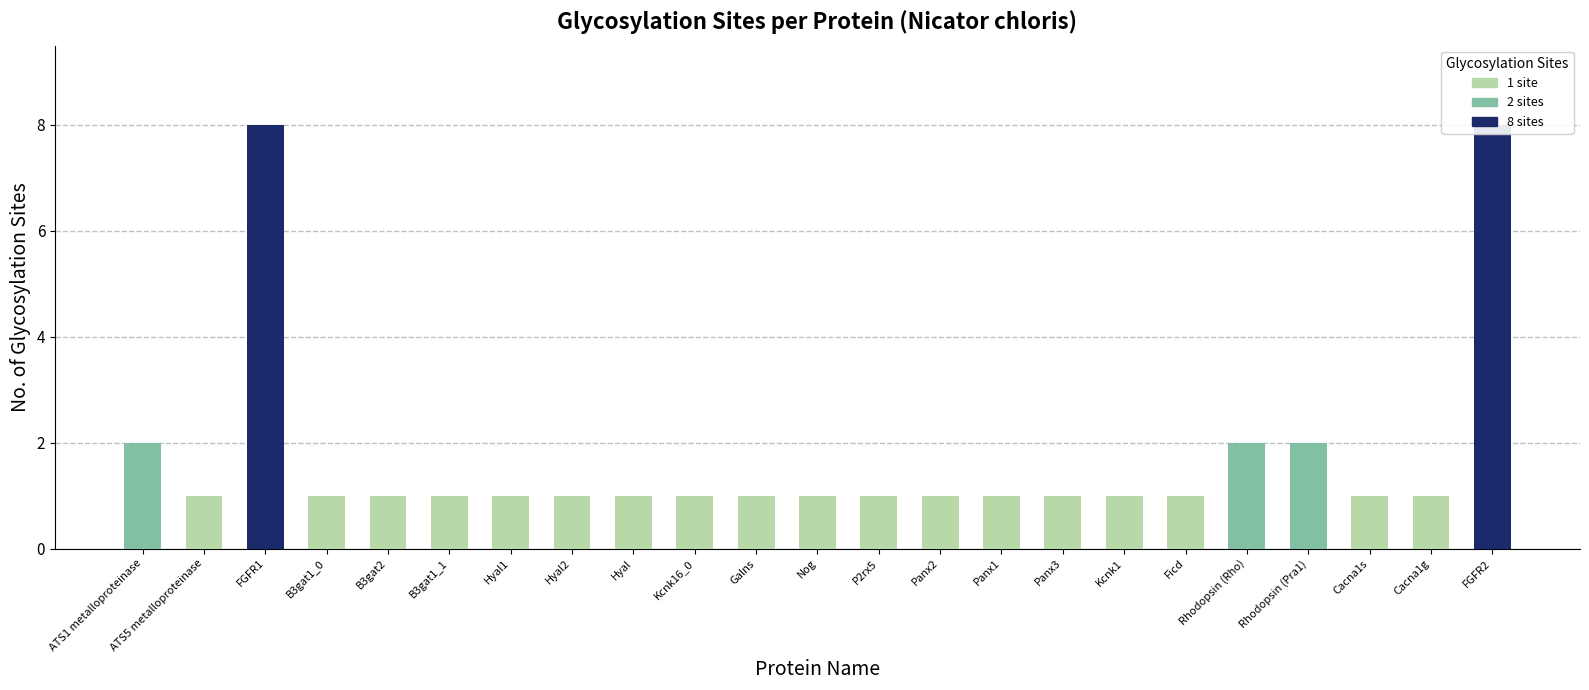

What is the ratio of the value at Nog to the value at B3gat2?

1.0